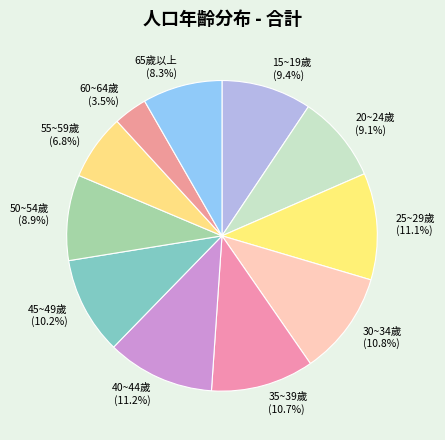

How many slices are in this pie chart?

11